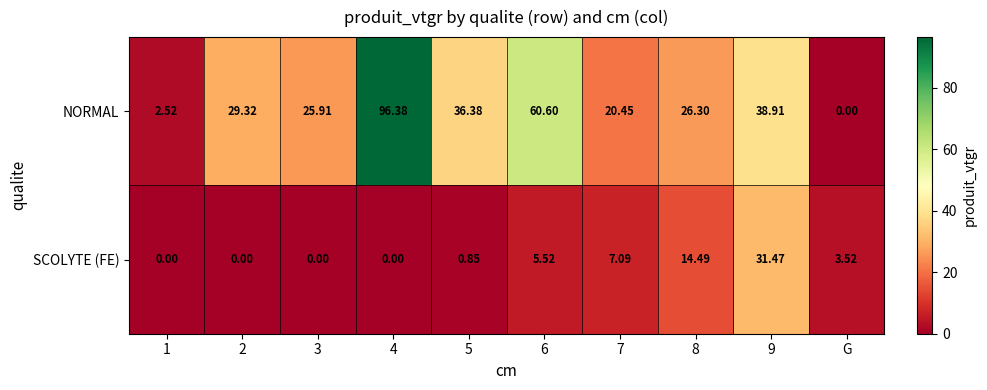

At G, list the series in order from smallest to largest.

NORMAL, SCOLYTE (FE)